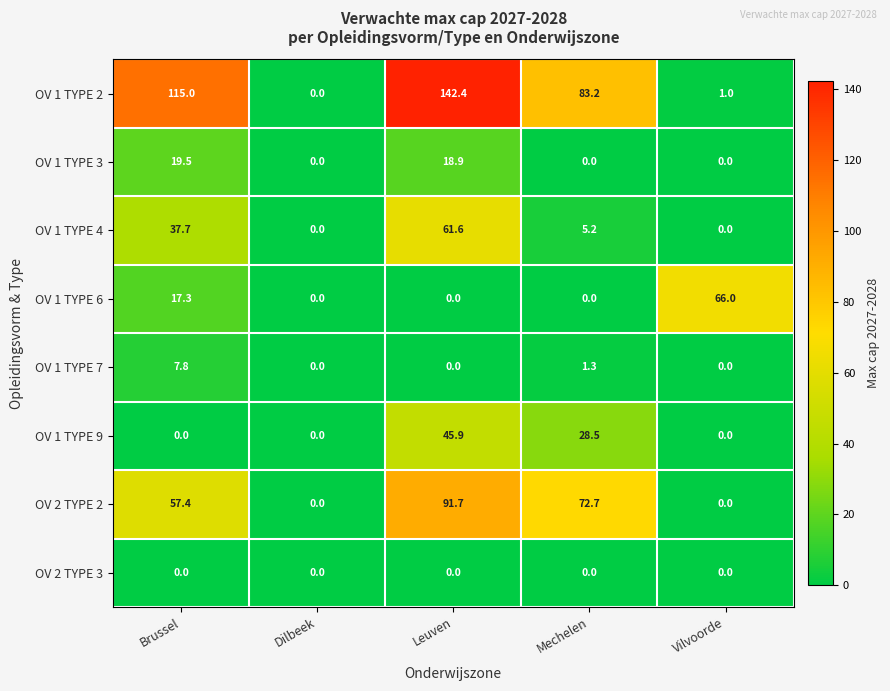

What value does the OV 1 TYPE 6 series have at Brussel?

17.3